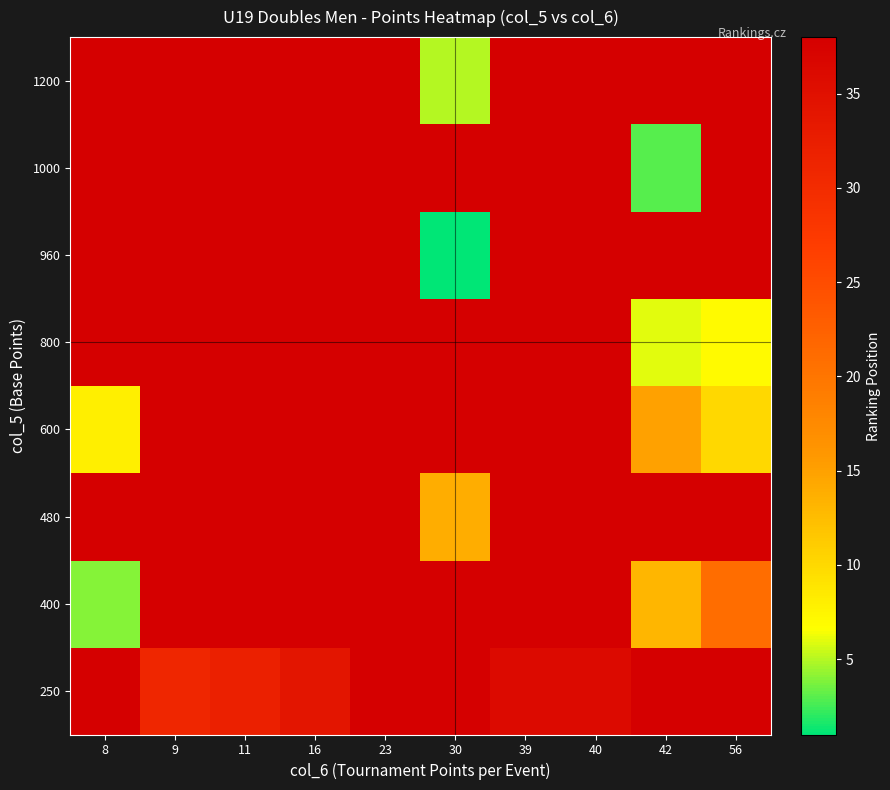

Which has a higher value, 9 or 16?

16